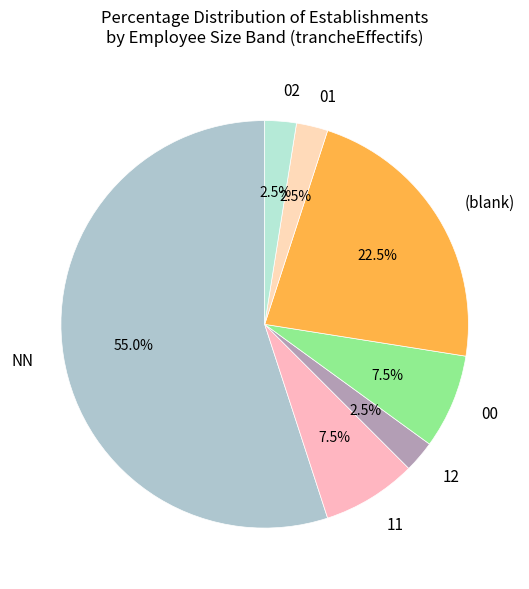

What is the majority slice?

NN